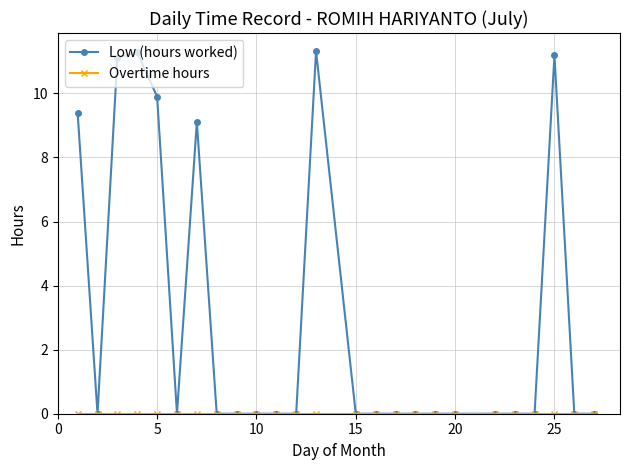

Which series has the largest range (max minus min)?

Low (hours worked)